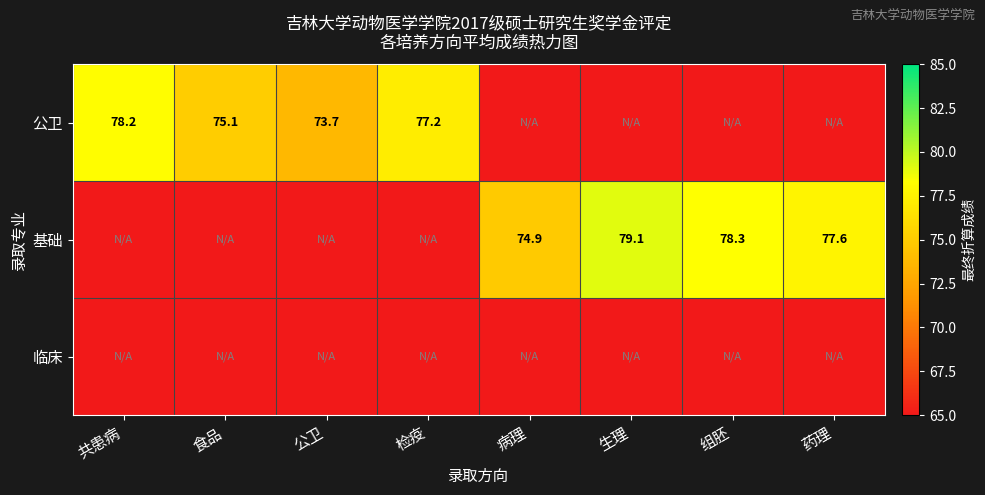

True or false: 公卫 has a value of 73.7 at 公卫.

True